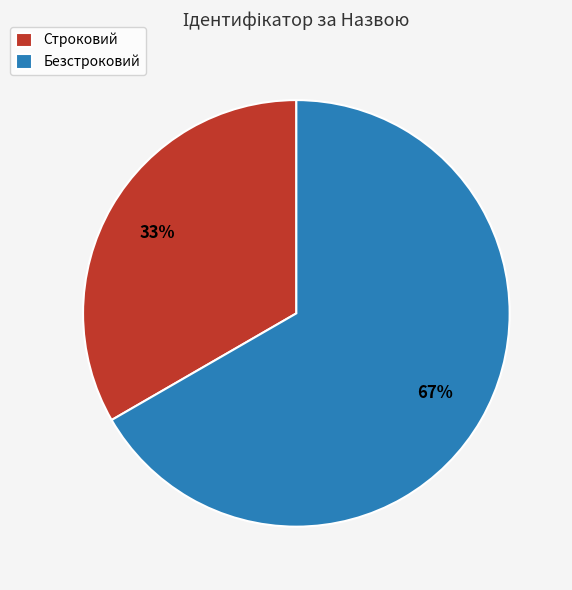

Which has a higher value, Строковий or Безстроковий?

Безстроковий